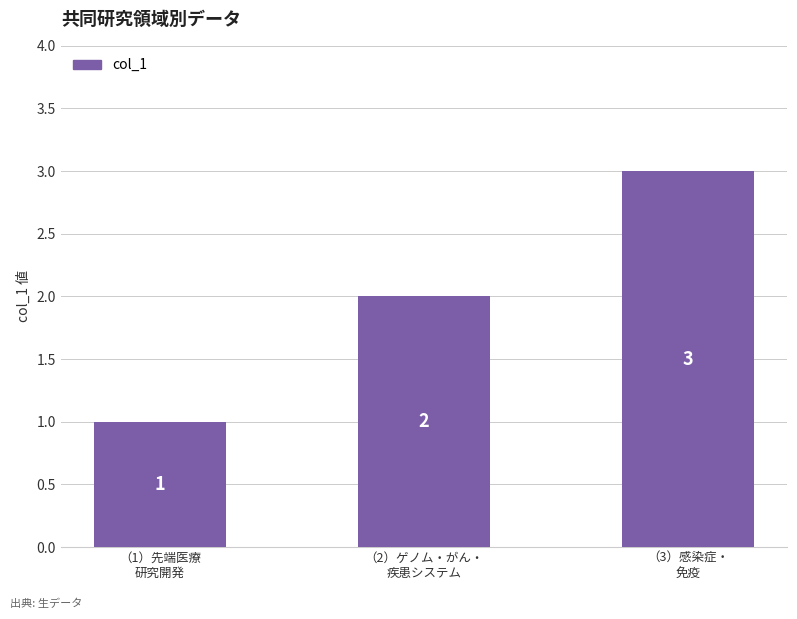

What is the maximum value shown in the chart?

3